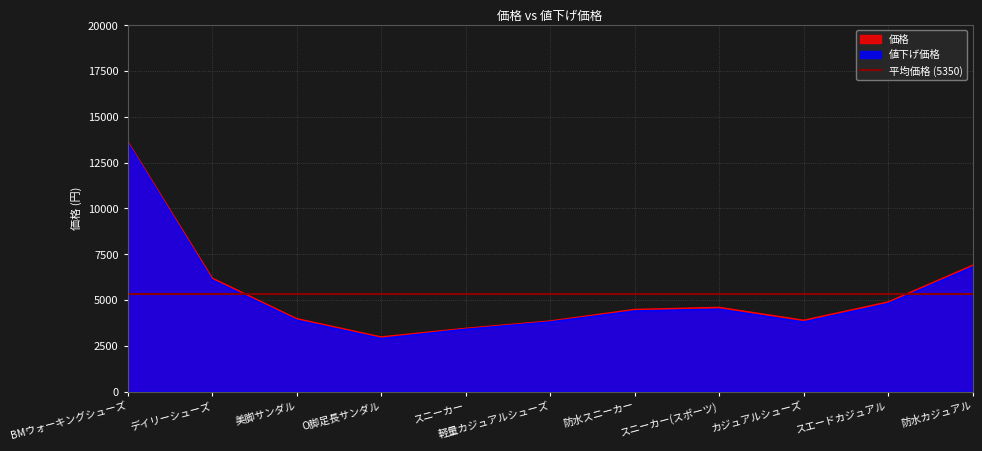

How many lines are shown in the chart?

2